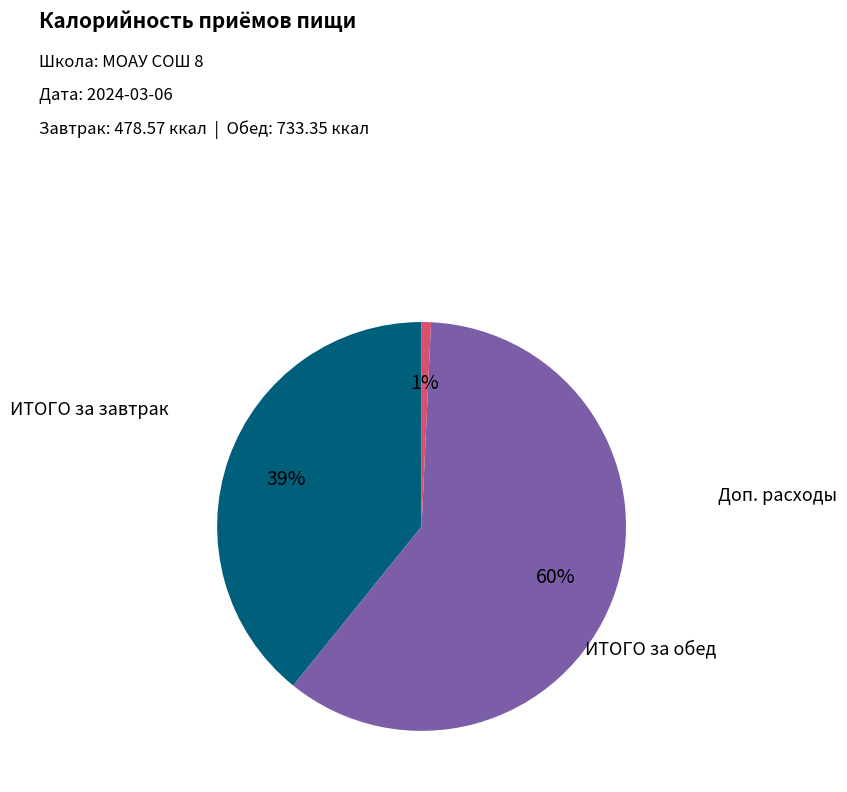

Does any single category account for the majority?

Yes